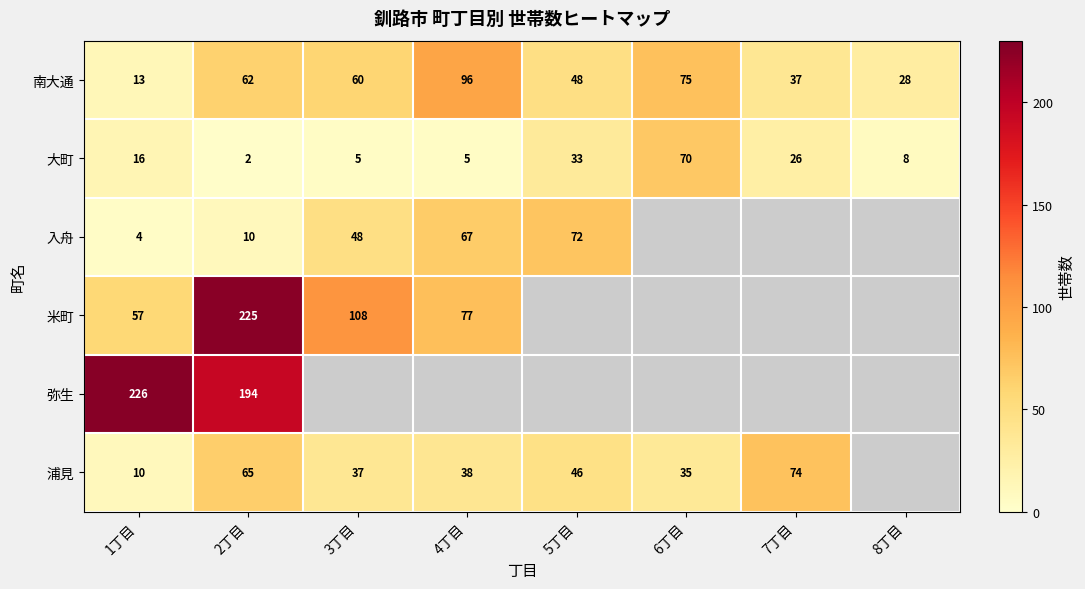

What is the maximum value shown in the chart?

226